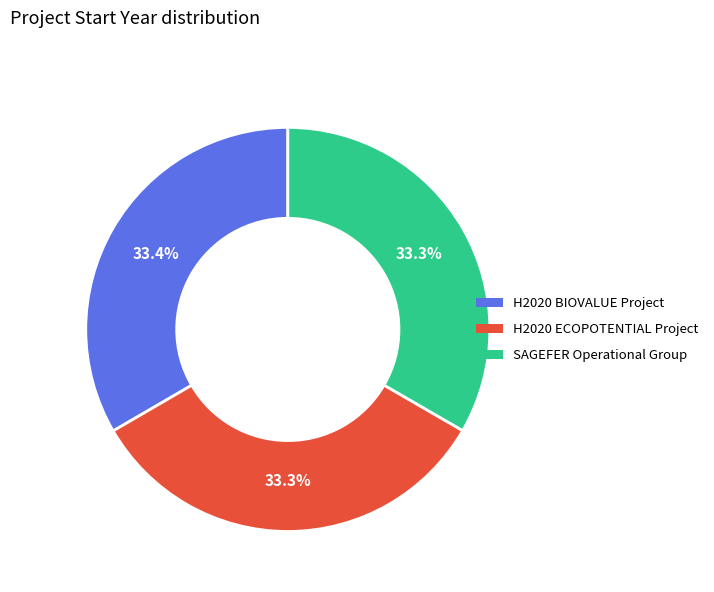

What is the total percentage of SAGEFER Operational Group and H2020 ECOPOTENTIAL Project?

66.6%